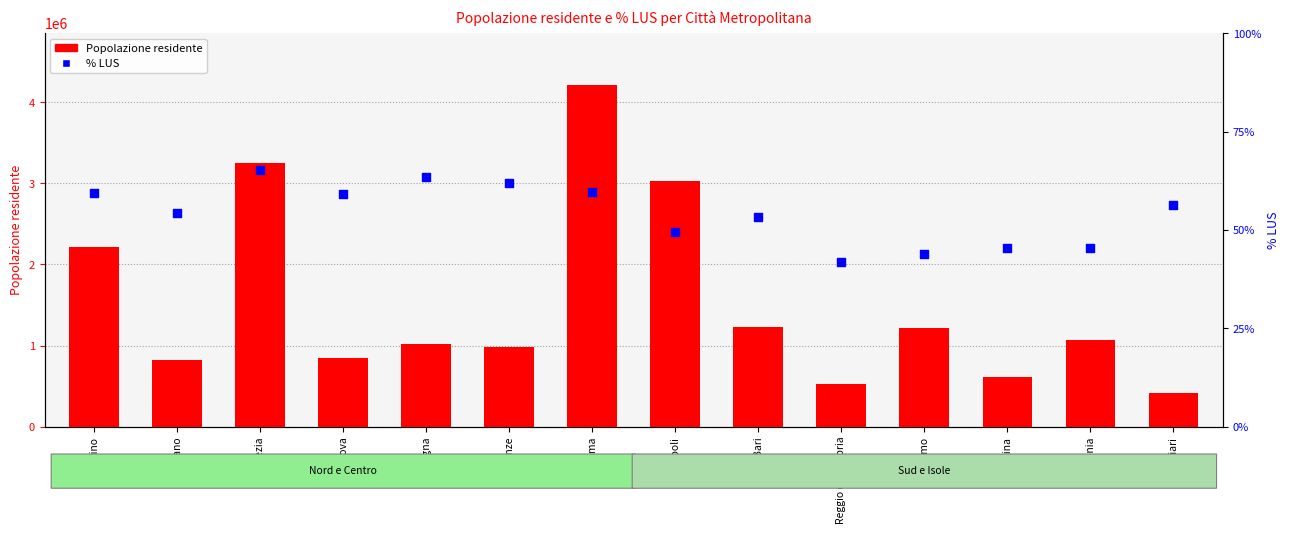

Which series has the largest total across all categories?

Popolazione residente